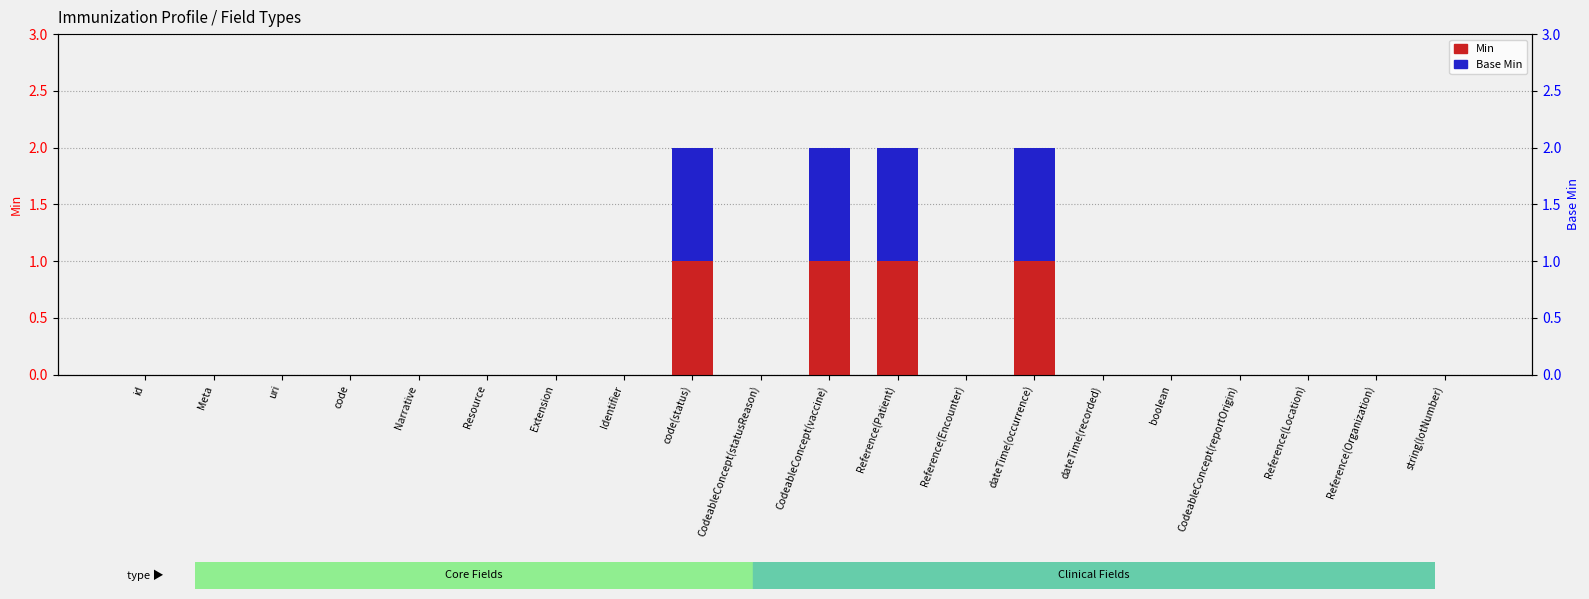

Count the number of data series in this chart.

2